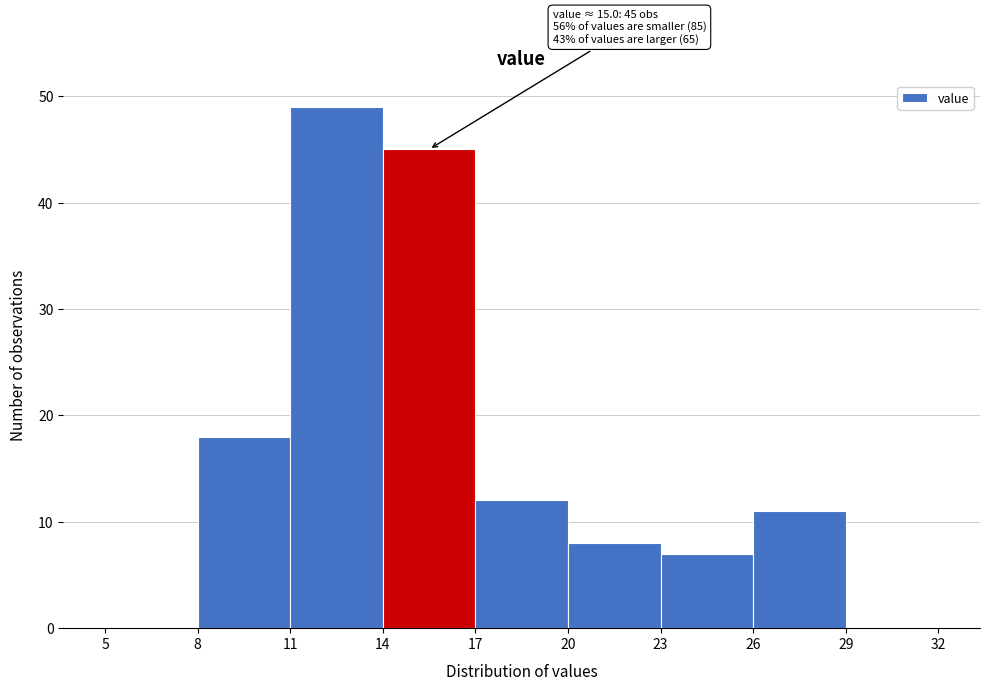

Which range on the x-axis has the tallest bar?

11 to 14